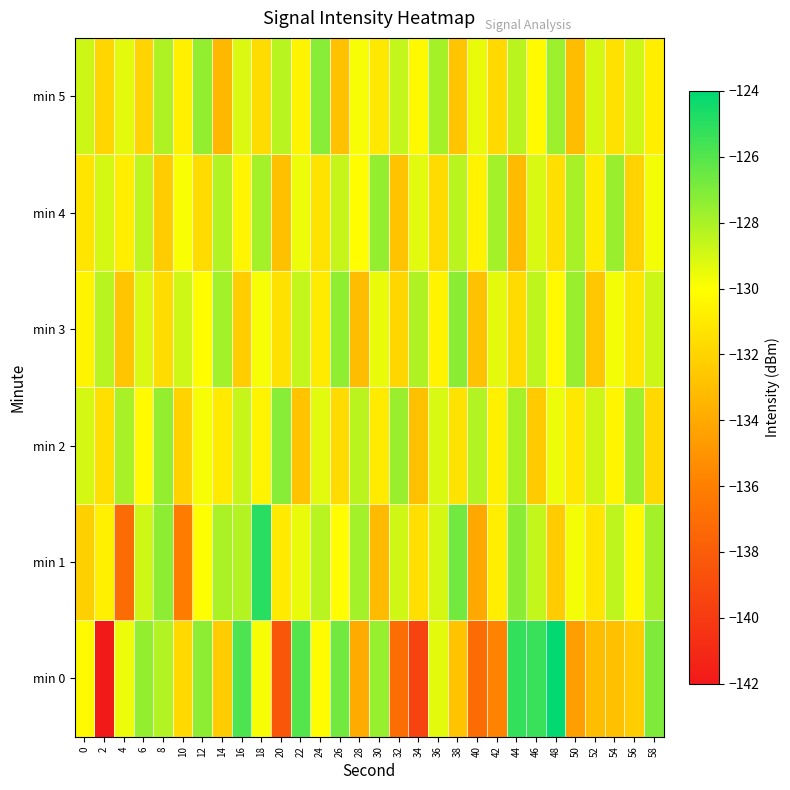

Reading right to left, extract all data points from this chart.

min 0: 58=-127.0	56=-132.3	54=-133.0	52=-133.1	50=-134.5	48=-124.1	46=-125.3	44=-125.2	42=-135.9	40=-137.1	38=-132.8	36=-129.4	34=-139.5	32=-137.0	30=-127.5	28=-134.0	26=-126.7	24=-130.2	22=-126.0	20=-138.4	18=-129.8	16=-125.8	14=-132.4	12=-127.3	10=-131.8	8=-128.2	6=-127.5	4=-129.6	2=-141.9	0=-130.3
min 1: 58=-127.9	56=-130.3	54=-128.5	52=-131.2	50=-129.7	48=-132.4	46=-128.6	44=-127.3	42=-130.8	40=-134.1	38=-126.7	36=-129.0	34=-131.5	32=-128.9	30=-133.2	28=-127.8	26=-130.1	24=-128.3	22=-129.5	20=-131.0	18=-124.9	16=-128.2	14=-128.0	12=-129.9	10=-136.1	8=-127.3	6=-128.9	4=-137.1	2=-130.7	0=-132.2
min 2: 58=-131.8	56=-127.7	54=-130.4	52=-128.8	50=-131.1	48=-129.6	46=-132.5	44=-127.9	42=-130.7	40=-128.2	38=-131.3	36=-129.1	34=-133.0	32=-127.6	30=-130.9	28=-128.4	26=-131.7	24=-129.3	22=-132.8	20=-127.2	18=-130.5	16=-128.7	14=-131.0	12=-129.8	10=-132.1	8=-127.5	6=-130.2	4=-128.0	2=-131.5	0=-129.0
min 3: 58=-128.8	56=-131.2	54=-129.7	52=-132.6	50=-127.6	48=-130.3	46=-128.5	44=-131.7	42=-129.4	40=-132.9	38=-127.3	36=-130.6	34=-128.1	32=-131.9	30=-129.5	28=-133.1	26=-127.4	24=-130.9	22=-128.6	20=-131.4	18=-129.8	16=-132.3	14=-127.8	12=-130.1	10=-128.9	8=-131.6	6=-129.2	4=-132.7	2=-128.3	0=-130.5
min 4: 58=-129.7	56=-132.1	54=-127.6	52=-130.9	50=-128.0	48=-131.5	46=-129.1	44=-133.2	42=-127.8	40=-130.6	38=-128.4	36=-131.7	34=-129.3	32=-132.8	30=-127.5	28=-130.1	26=-128.7	24=-131.3	22=-129.6	20=-133.0	18=-127.9	16=-130.4	14=-128.2	12=-131.6	10=-129.9	8=-132.4	6=-128.5	4=-130.8	2=-129.0	0=-131.2
min 5: 58=-130.8	56=-128.9	54=-131.4	52=-129.0	50=-133.1	48=-127.7	46=-130.2	44=-128.4	42=-131.8	40=-129.5	38=-132.7	36=-127.9	34=-130.3	32=-128.6	30=-131.1	28=-129.8	26=-132.9	24=-127.2	22=-130.5	20=-128.3	18=-131.6	16=-129.2	14=-133.3	12=-127.5	10=-130.7	8=-128.1	6=-132.0	4=-129.4	2=-131.9	0=-128.8